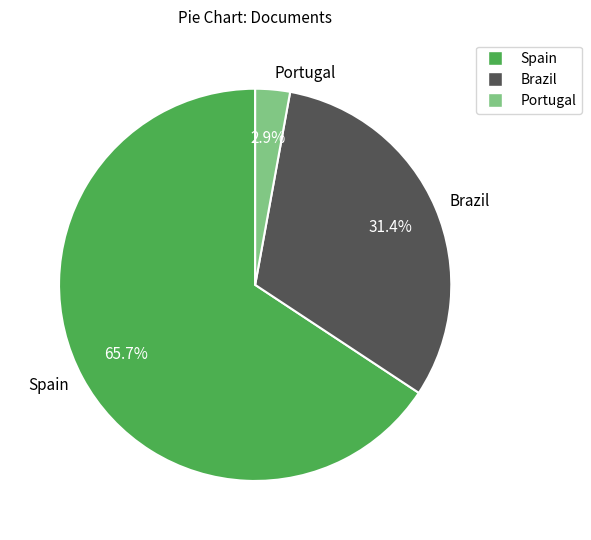

Combined, what portion of the pie is Portugal and Brazil?

34.3%